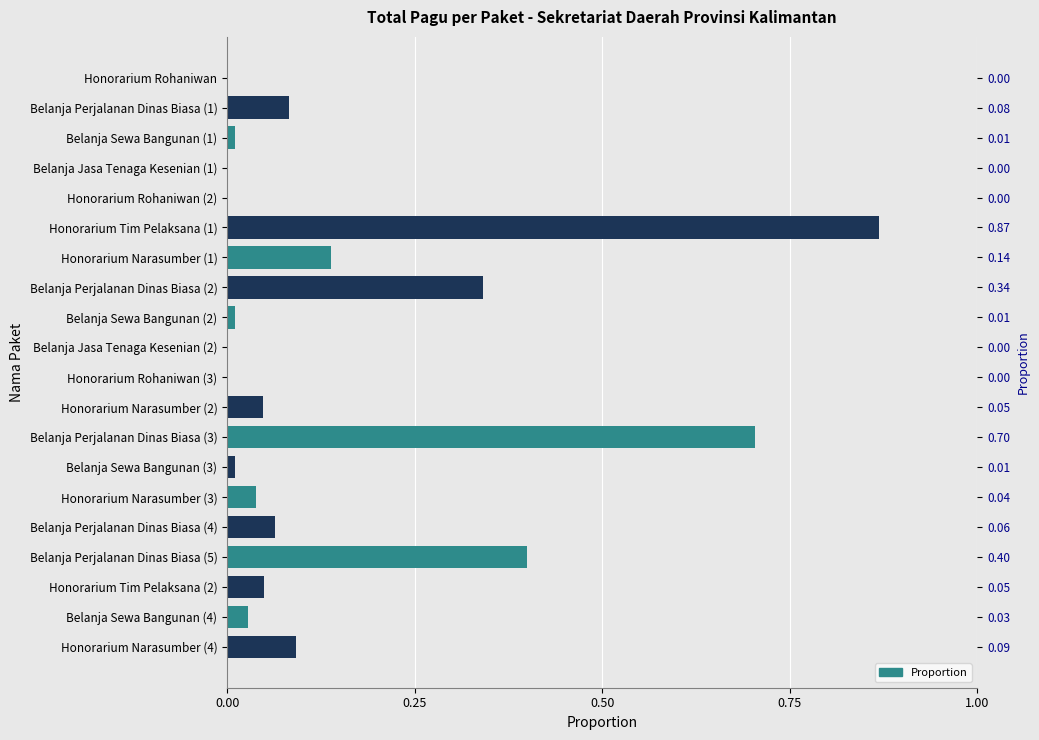

What is the sum of all values?

2.9